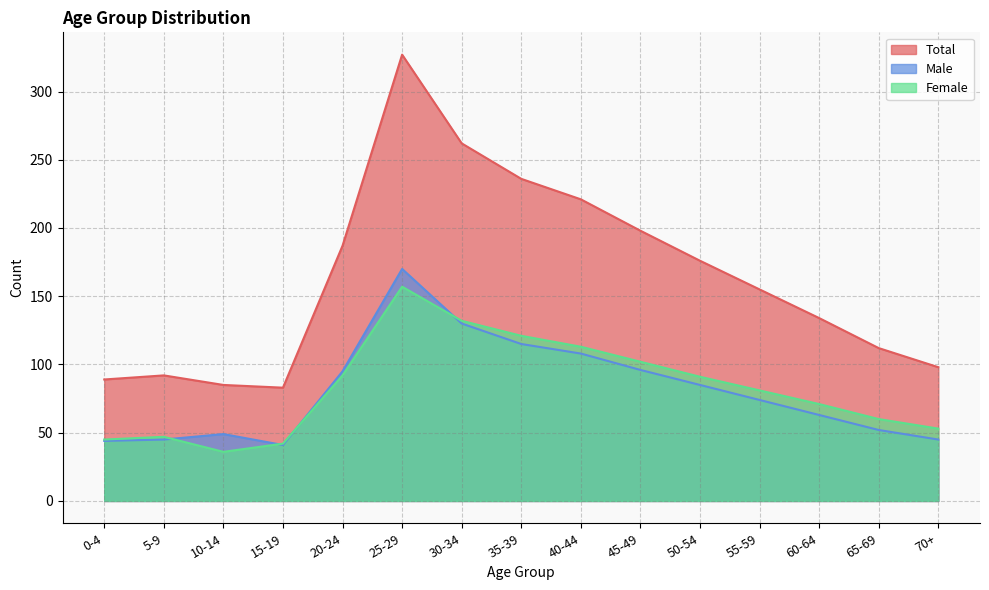

What position from the right is 55-59?

4